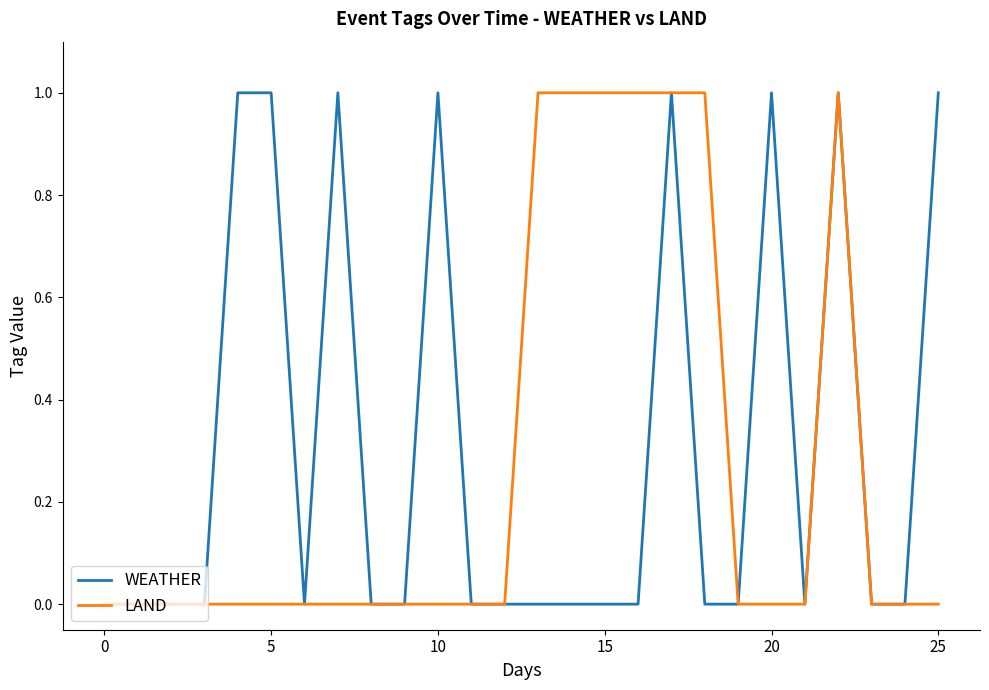

True or false: WEATHER and LAND intersect in this chart.

False